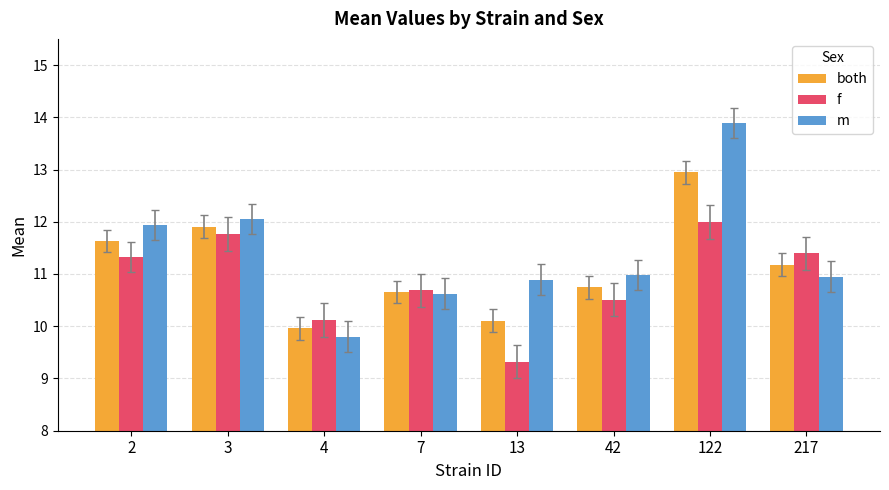

Reading right to left, list all the values displayed in this chart.

both: 217=11.2	122=12.9	42=10.7	13=10.1	7=10.7	4=10.0	3=11.9	2=11.6
f: 217=11.4	122=12.0	42=10.5	13=9.3	7=10.7	4=10.1	3=11.8	2=11.3
m: 217=11.0	122=13.9	42=11.0	13=10.9	7=10.6	4=9.8	3=12.1	2=11.9